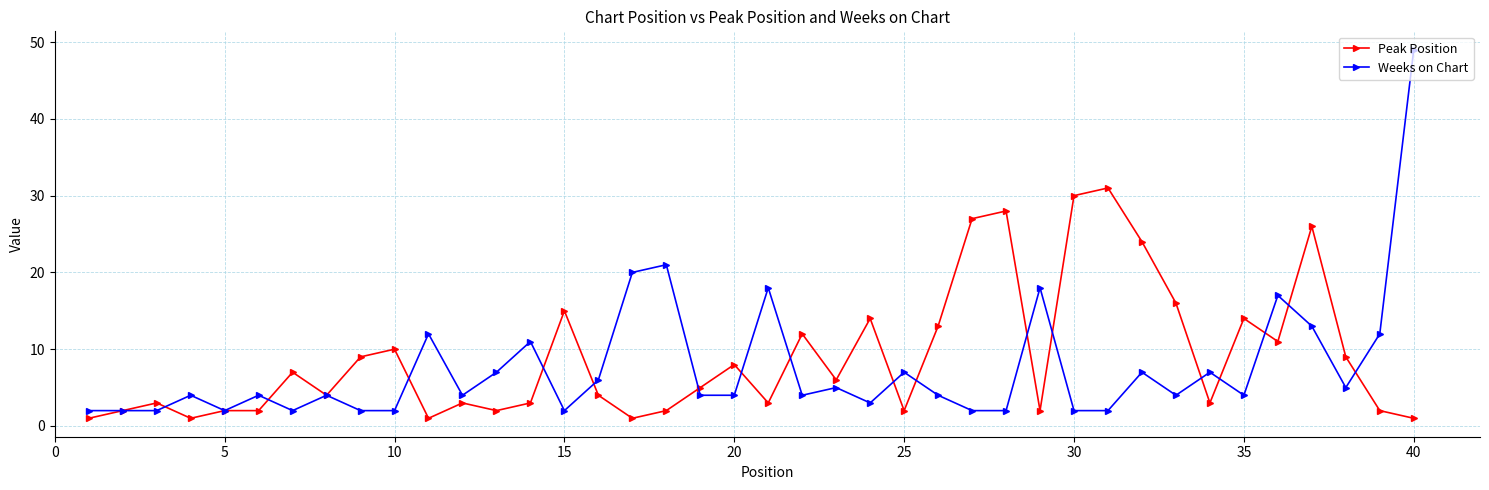

What is the maximum value shown in the chart?

49